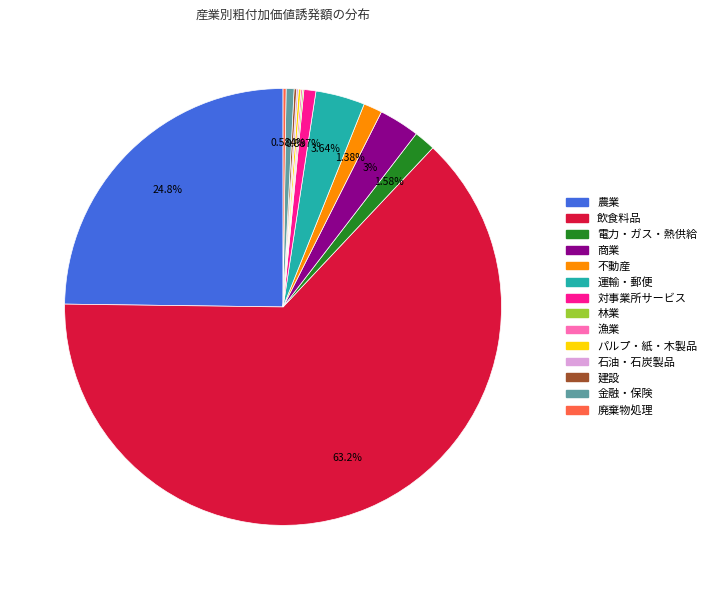

Is there a majority slice in this chart?

Yes